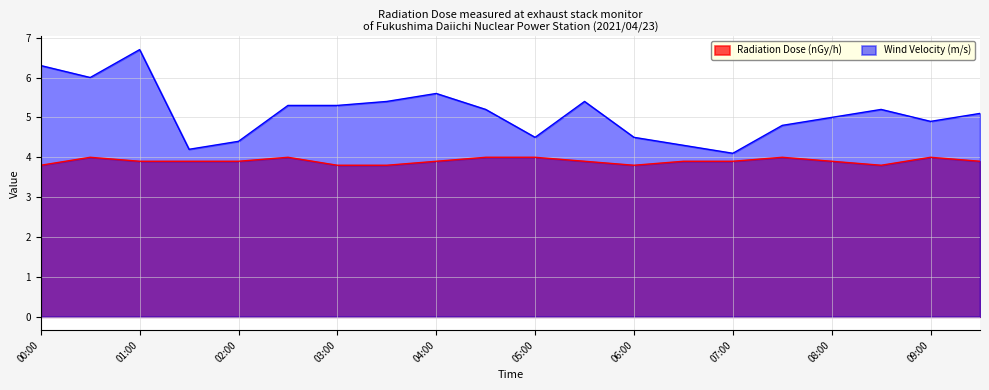

The value of Wind Velocity (m/s) at 03:30 is 5.4. True or false?

True